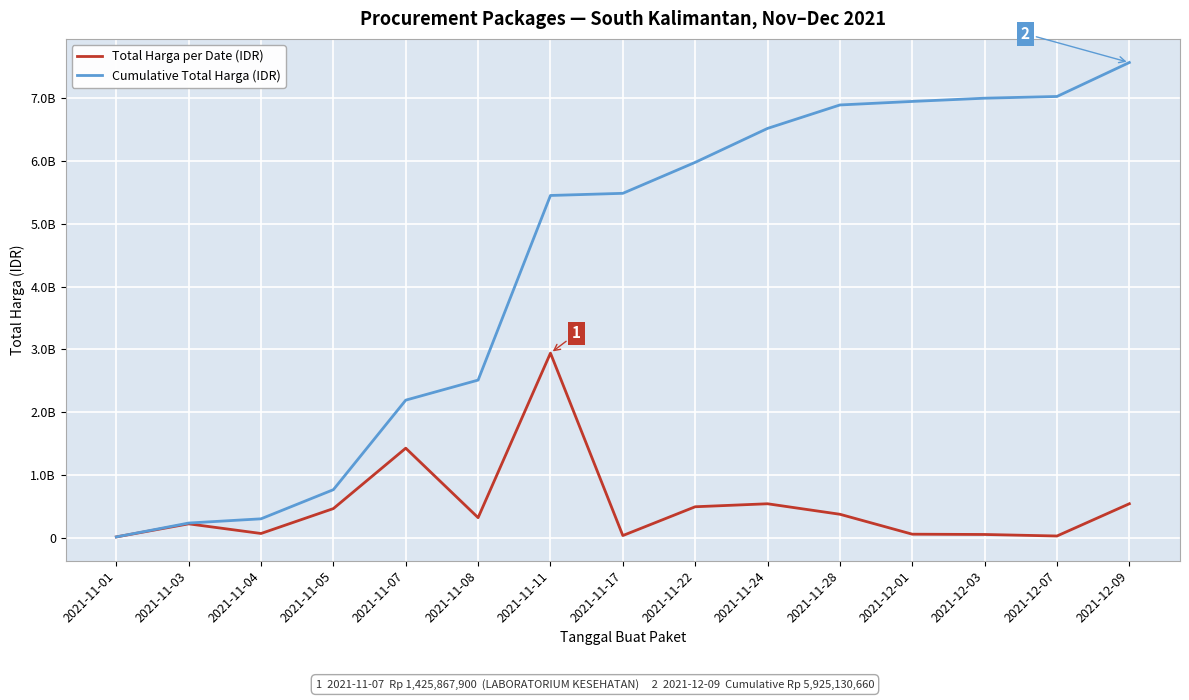

Which series has the largest range (max minus min)?

Cumulative Total Harga (IDR)